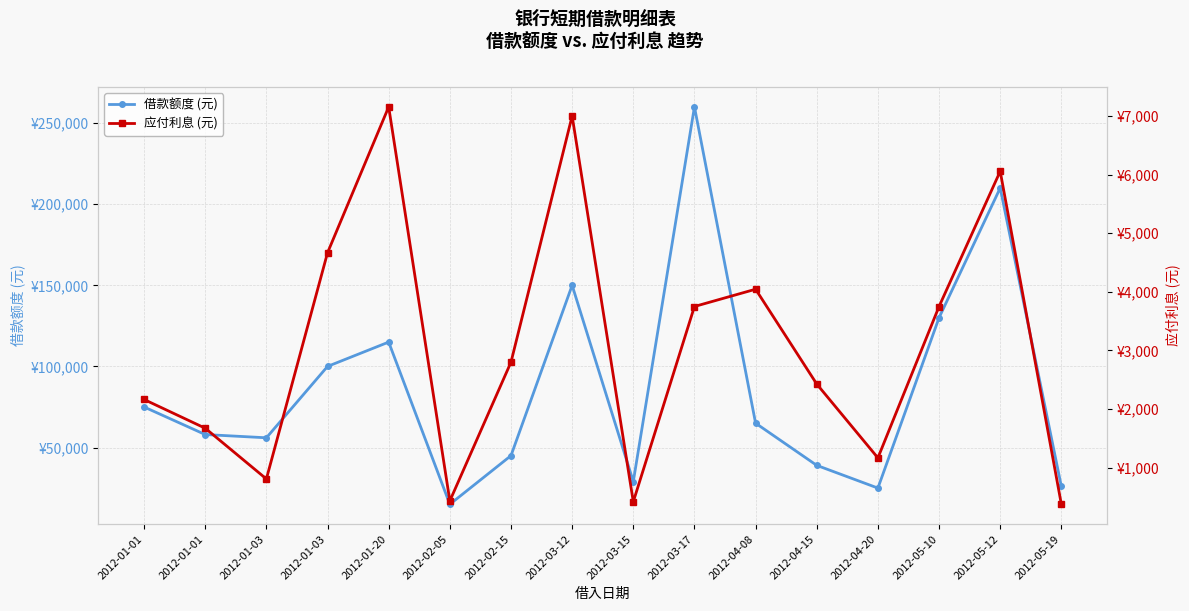

What is the approximate value of 应付利息 (元) at 2012-01-03?

4667.7